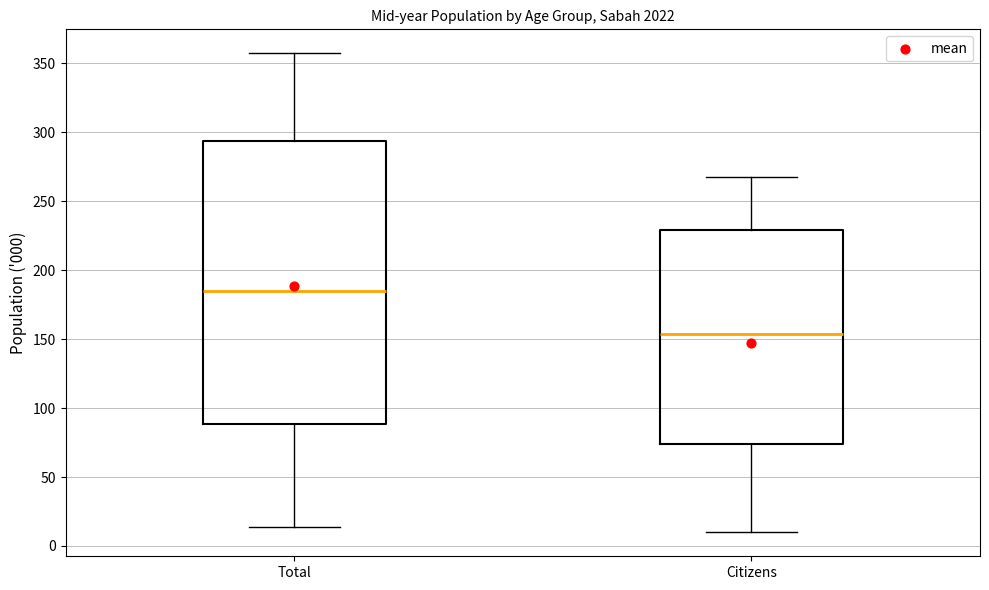

Reading left to right, read every box against the y-axis: the position of its median line, the range the box covers, and the ends of its whiskers. The values are not printed on the chart, so give them approximately, as read against the axis.

Total: median 185, box 90 to 295, whiskers 15 to 355
Citizens: median 155, box 75 to 230, whiskers 10 to 270